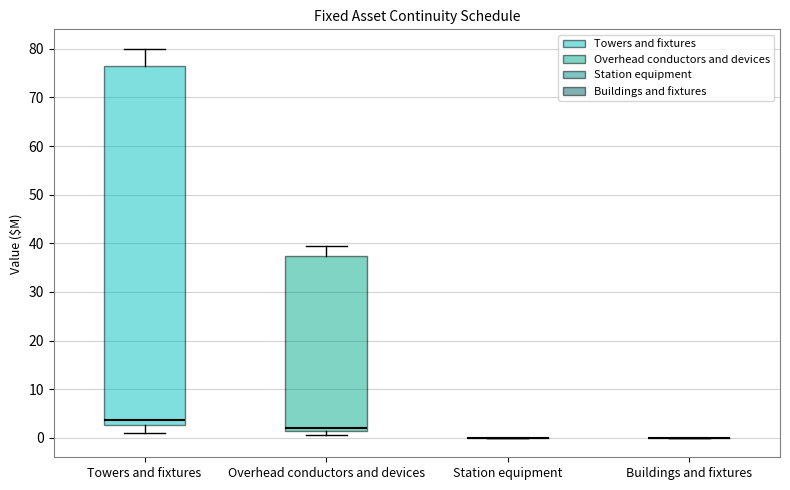

Which box is the tallest, from its lower edge to its upper edge?

Towers and fixtures